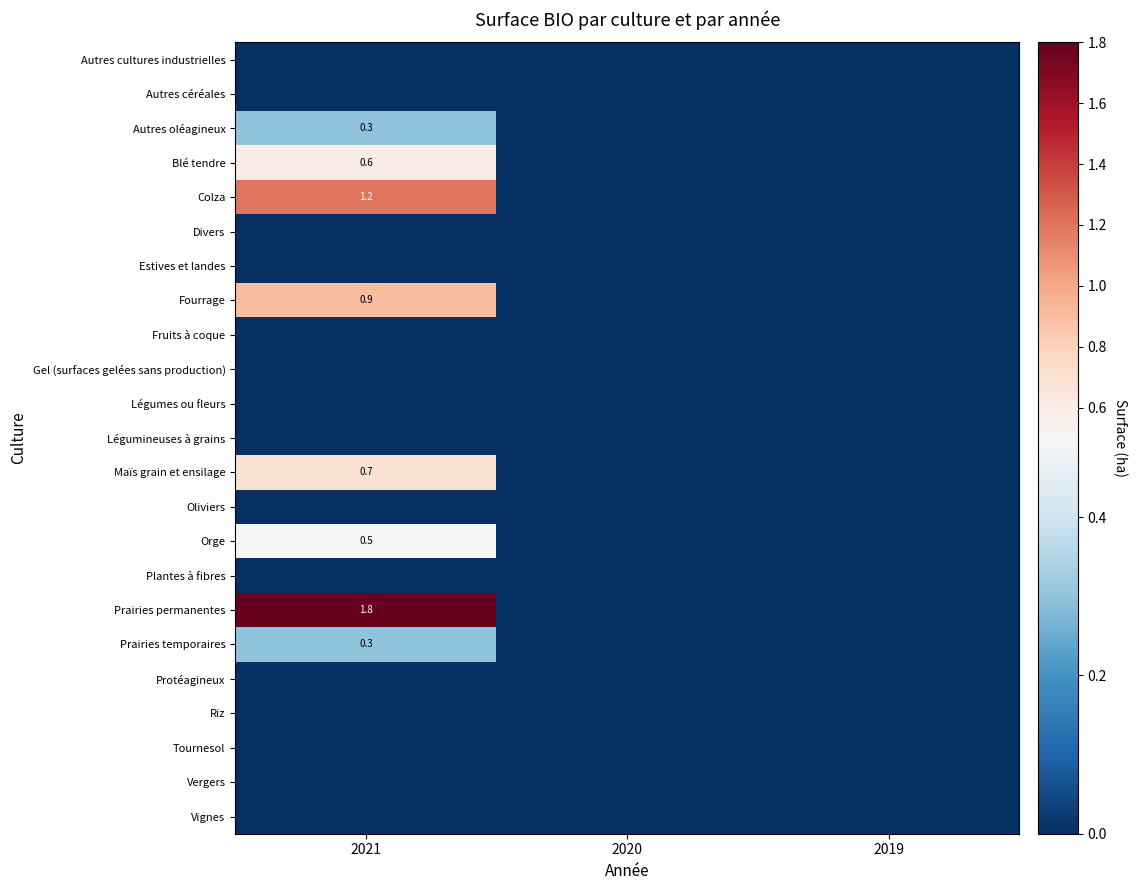

Which category has the lowest value across all series?

2021